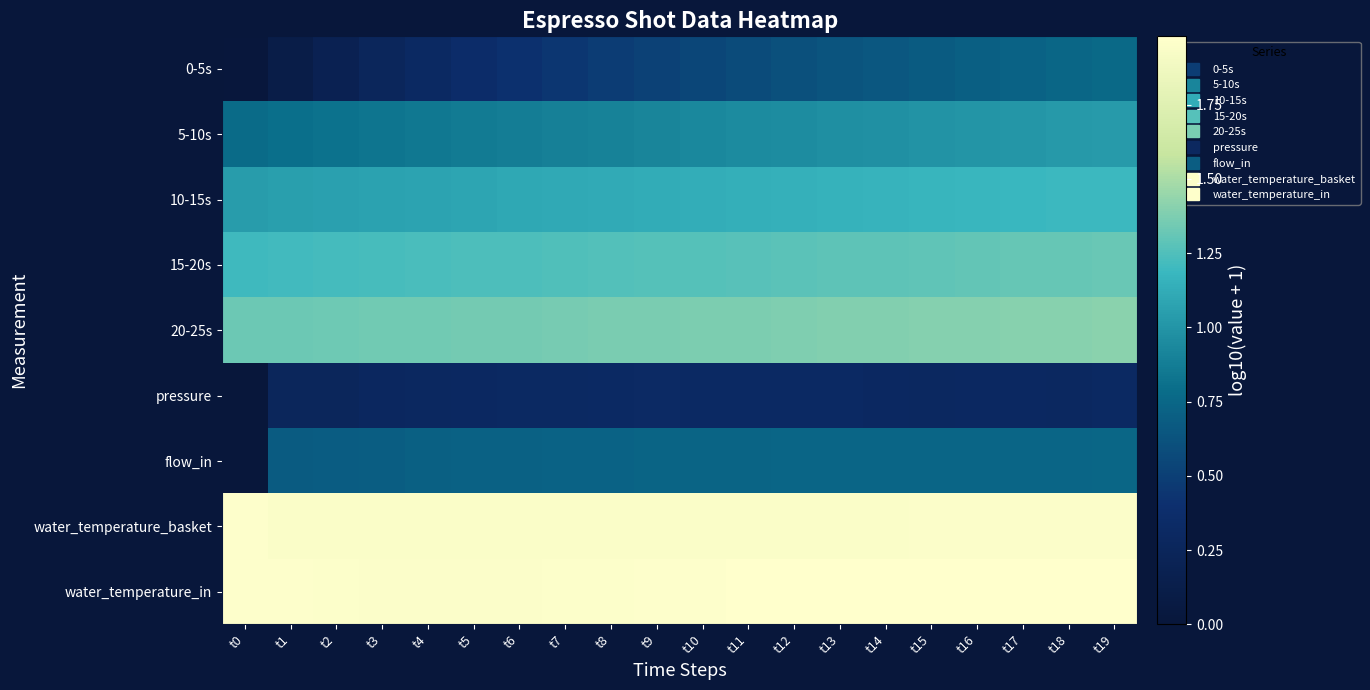

What is the difference between the highest and lowest values at t4?

1.7